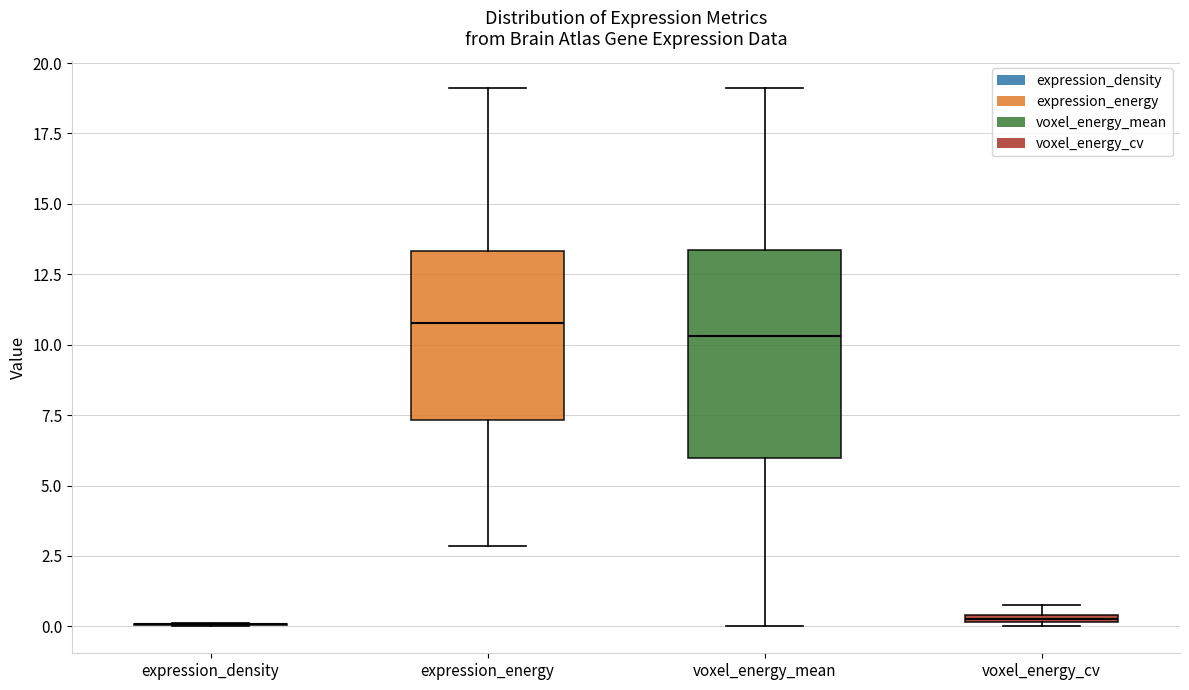

Which box is the tallest, from its lower edge to its upper edge?

voxel_energy_mean